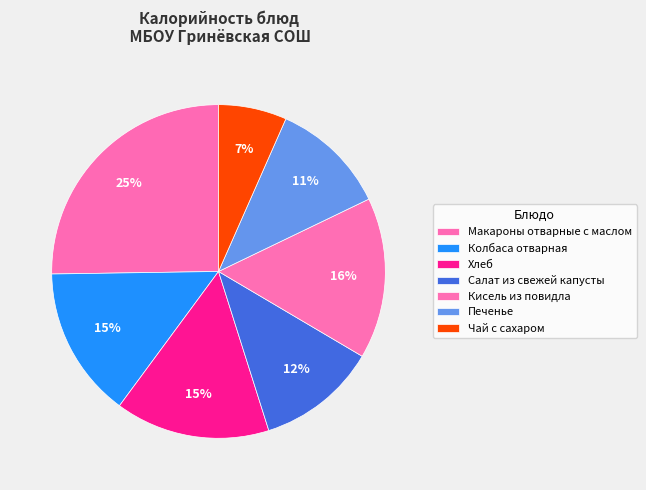

Count the number of slices in the pie.

7